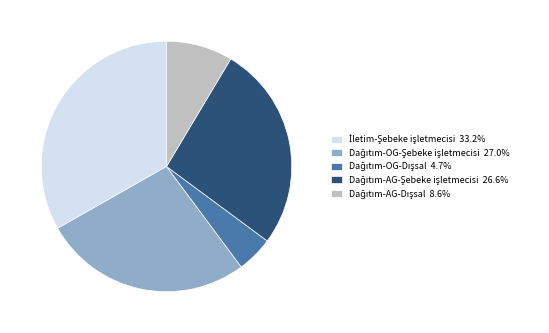

Does any single category account for the majority?

No